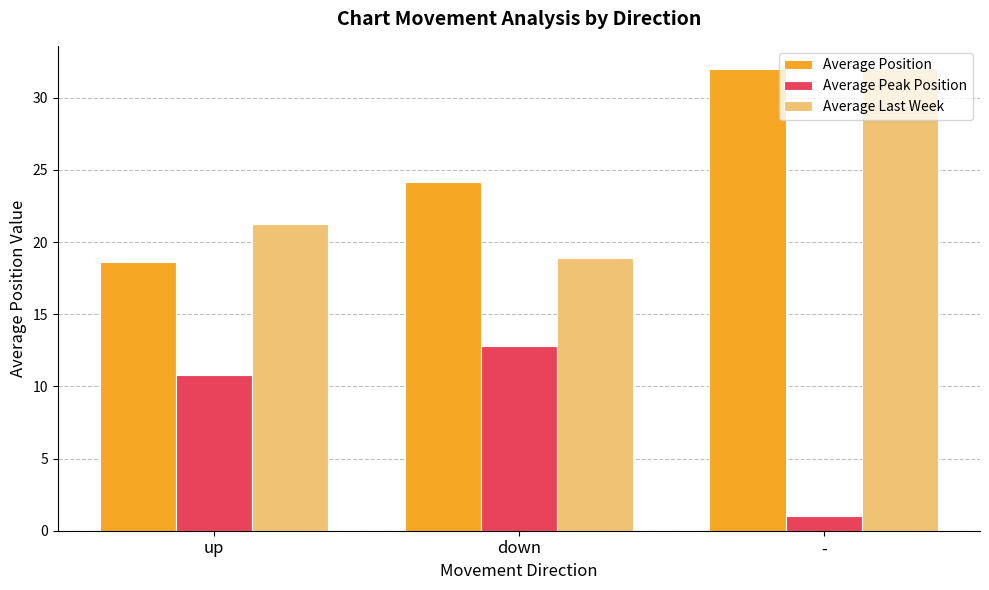

What is the difference between the maximum and minimum values in the Average Peak Position series?

11.8